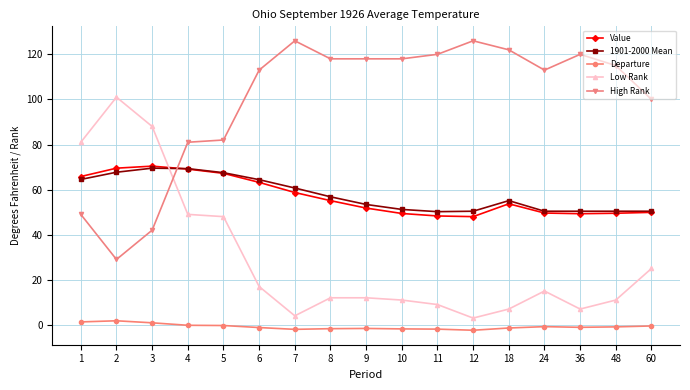

What is the maximum value for Value?

70.4